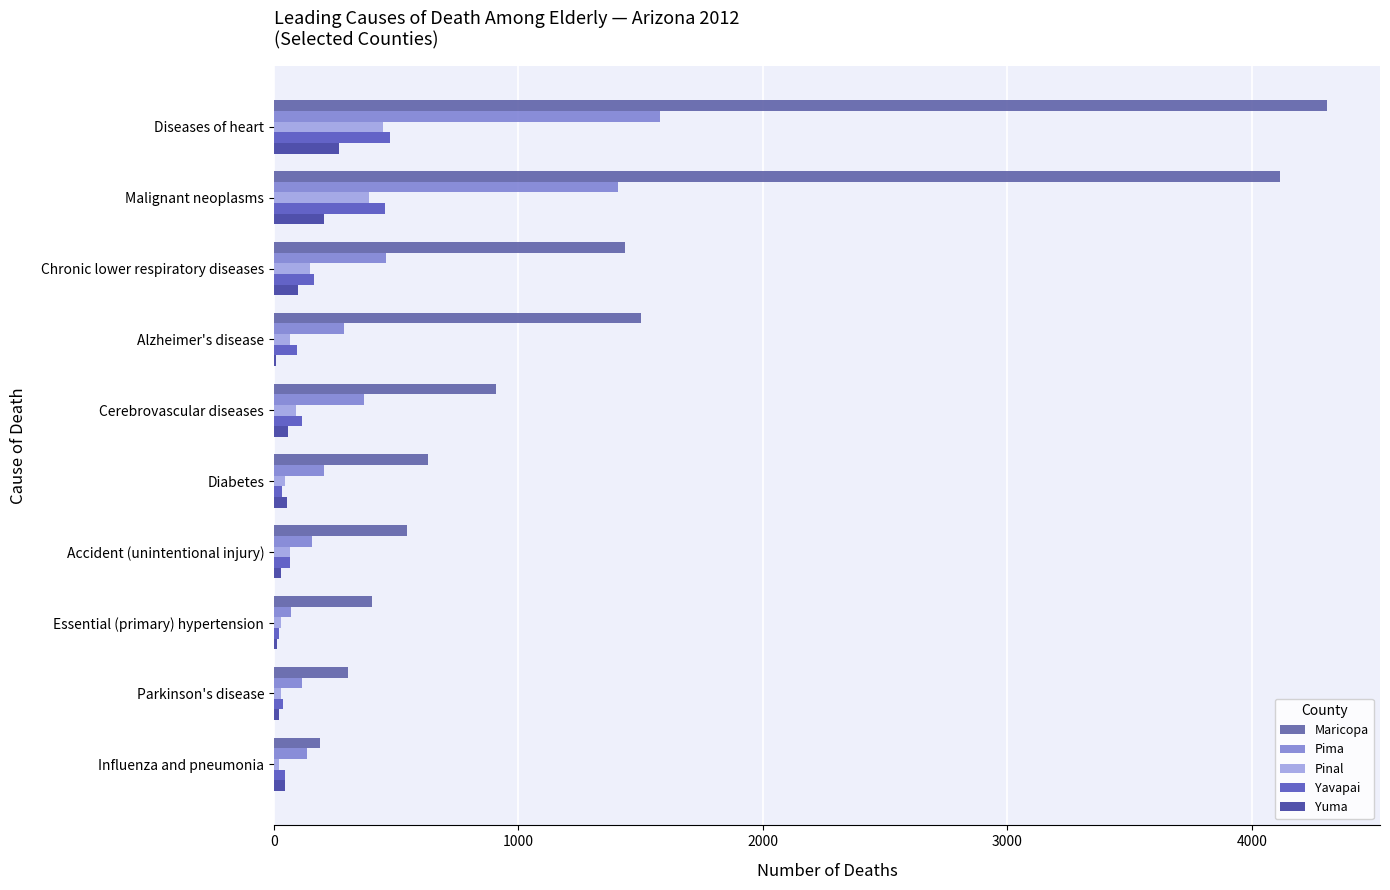

How many data points does each series have?

10